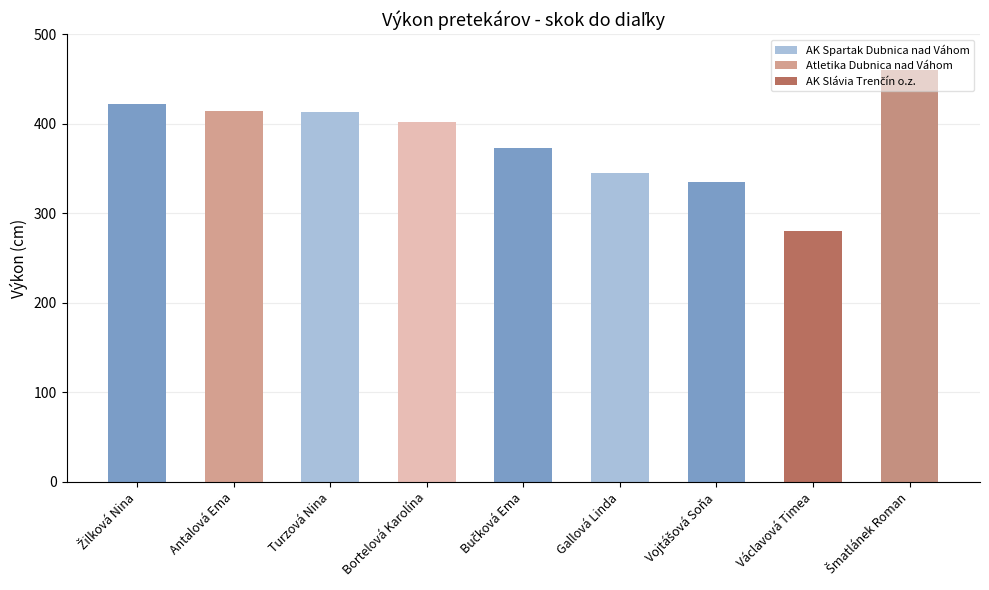

How many distinct data groups are displayed?

1